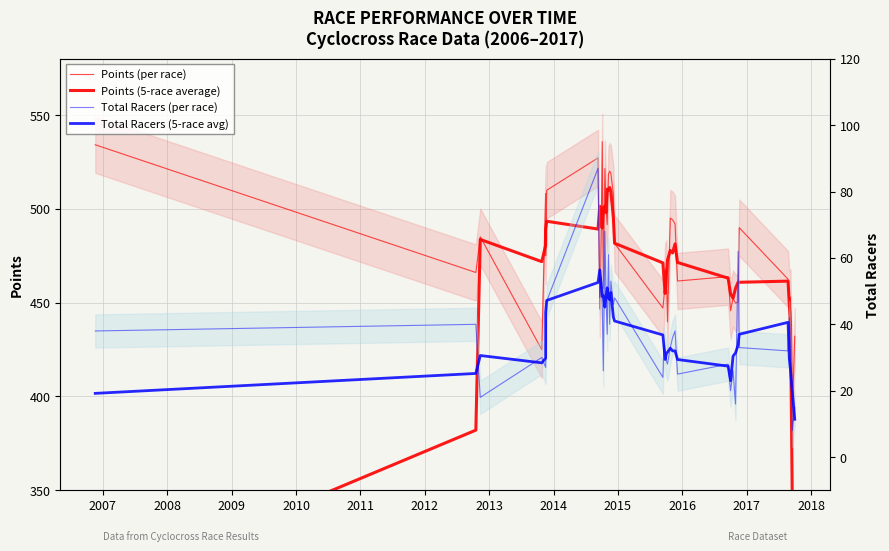

What is the greatest value displayed?

535.8